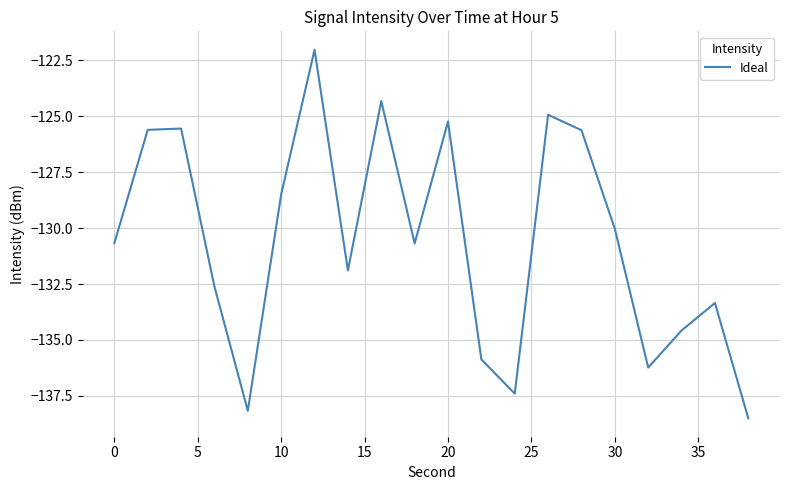

True or false: the data has more than 0 interior local peaks.

True